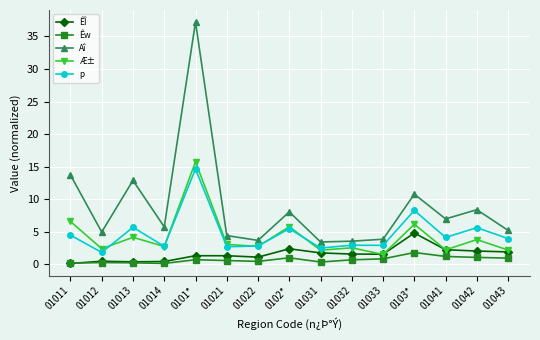

Is the value of ÊÎ at 01043 greater than the value of p at 0102*?

No